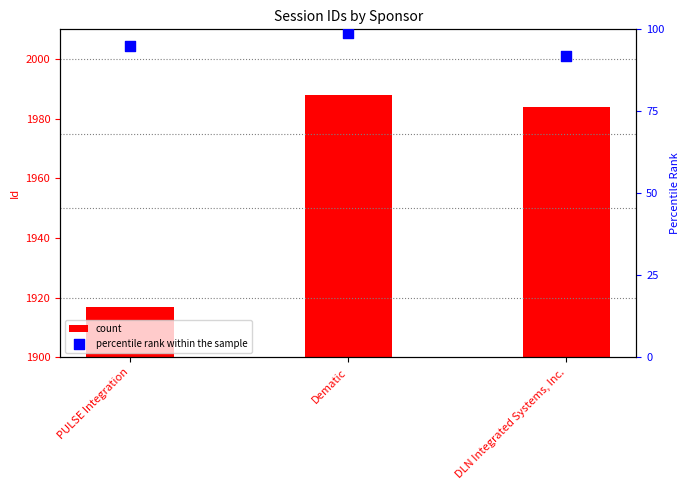

At which category is the sum across all series the highest?

Dematic